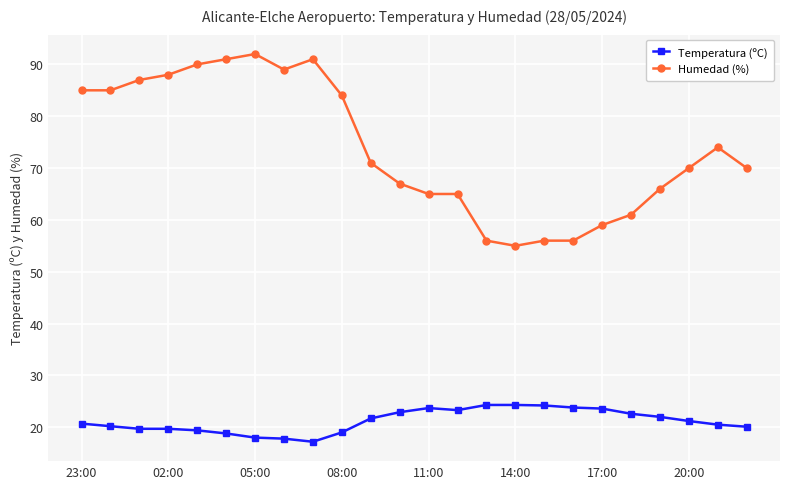

What is the value of the Humedad (%) point at the 23rd from the left?

74.0